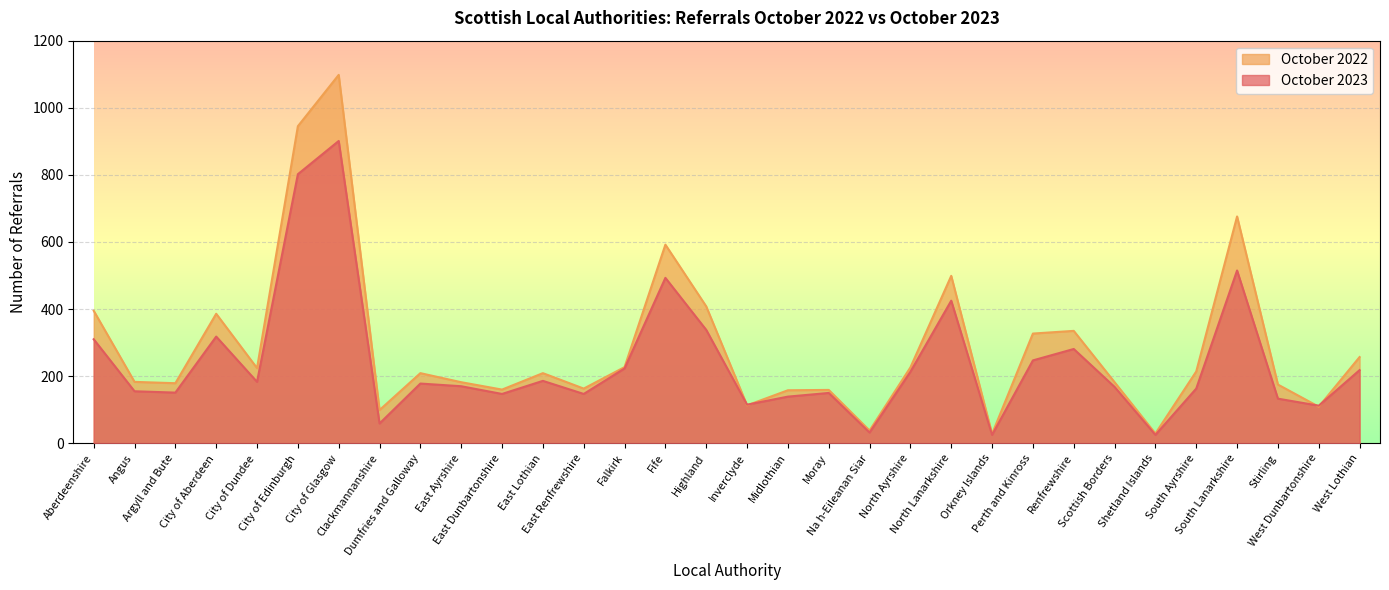

Is the value of October 2022 at Orkney Islands greater than the value of October 2023 at Moray?

No